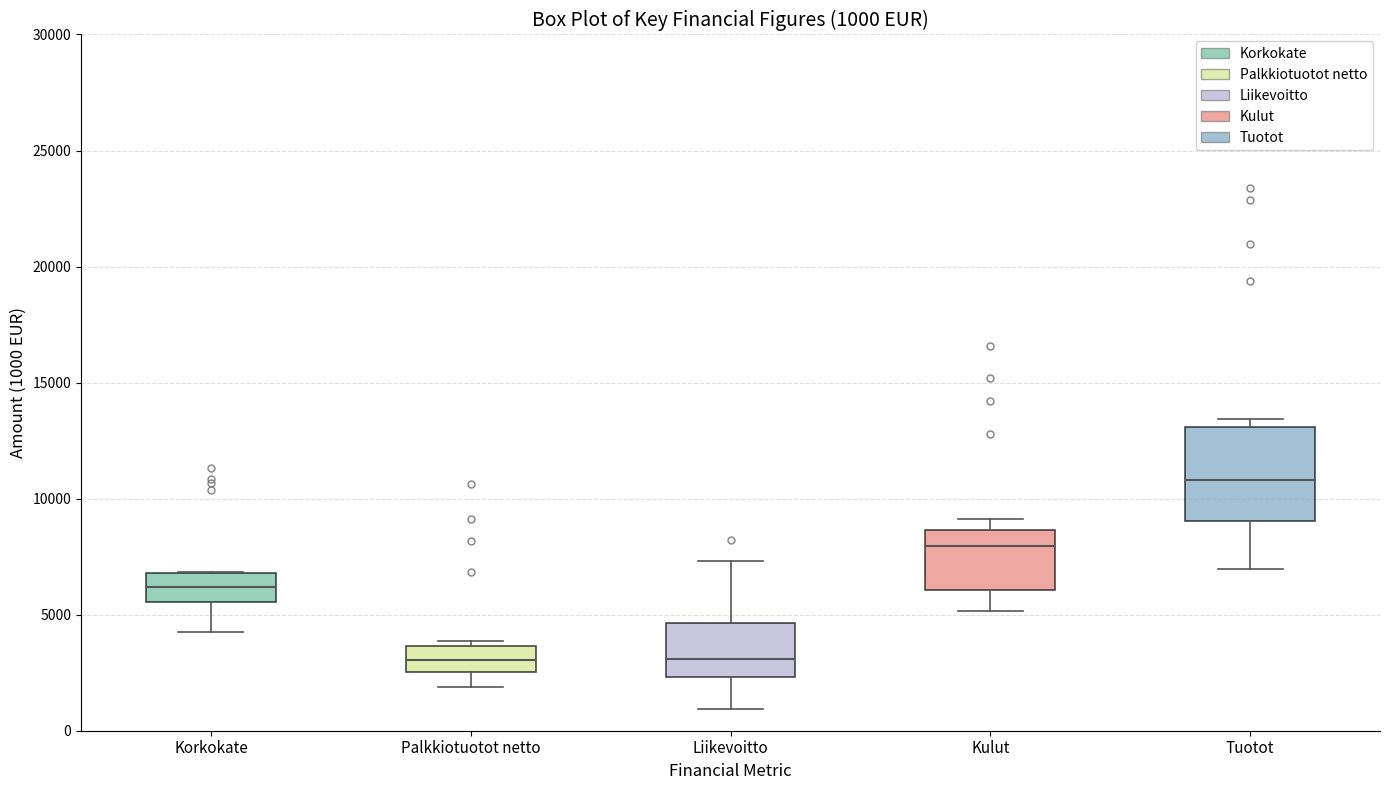

Which box has the highest median line?

Tuotot